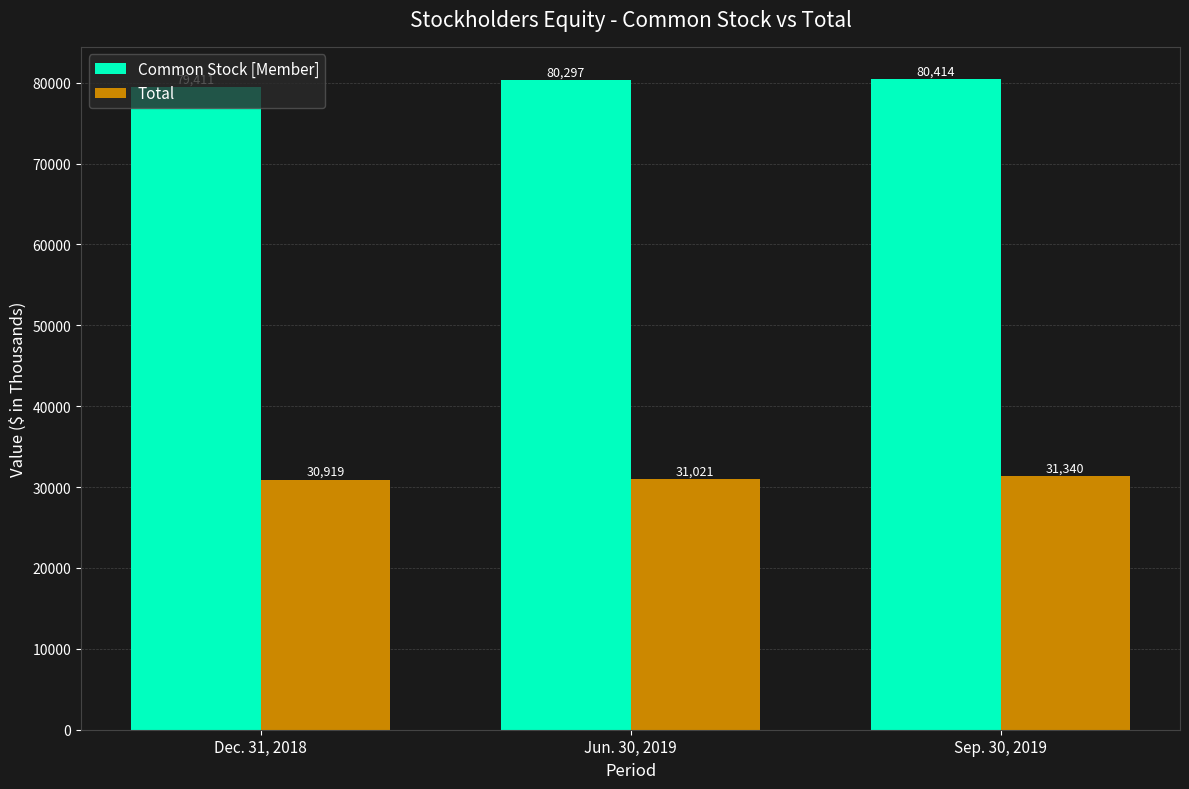

How many Total values are between 30919 and 31340?

3